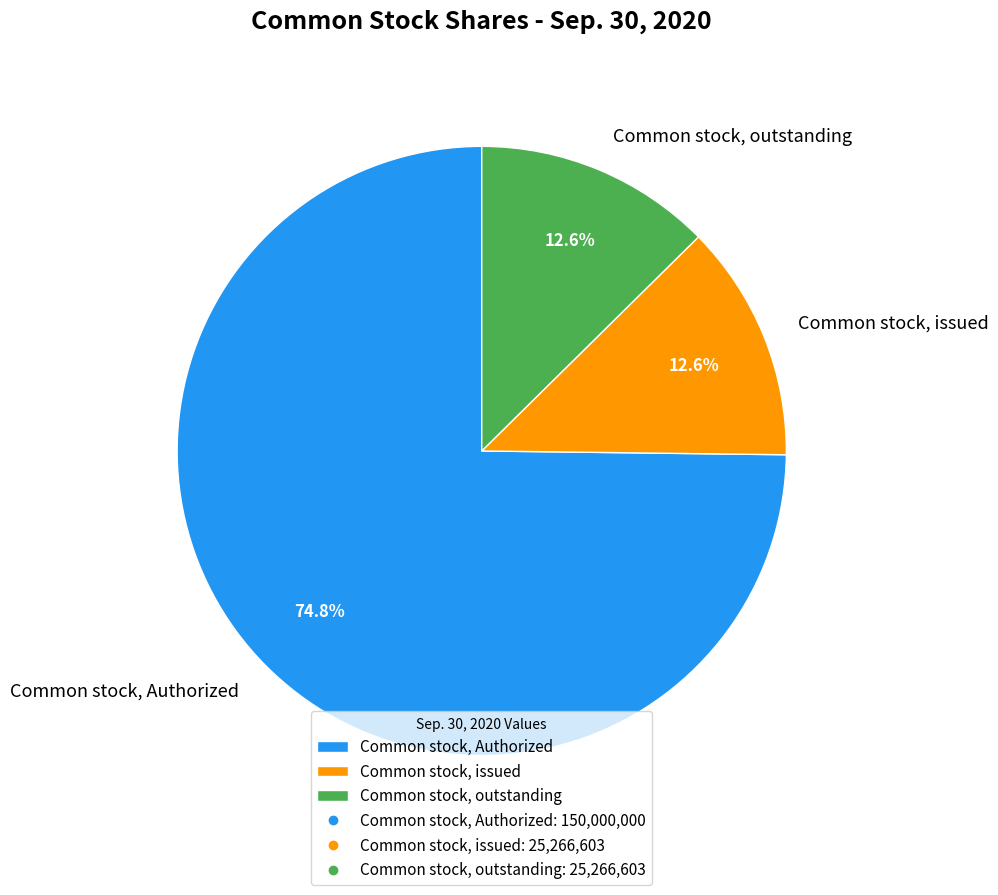

To the nearest percent, what portion does Common stock, Authorized represent?

75%